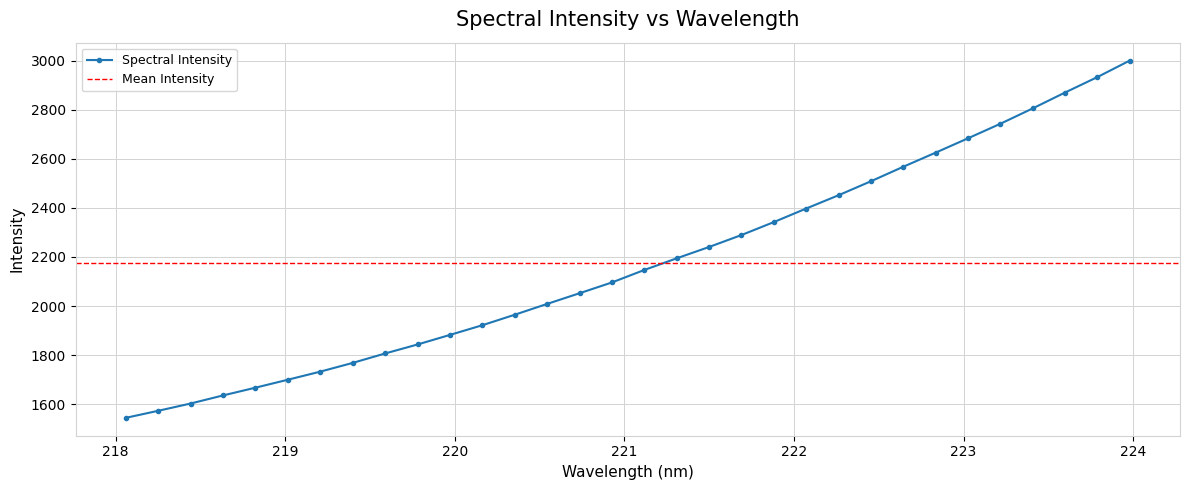

What is the greatest value displayed?

3000.2